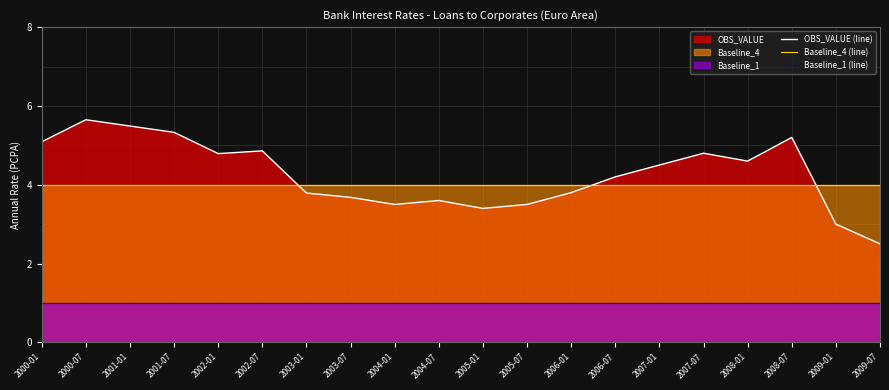

Rank the categories by Baseline_4 (line) value from highest to lowest.

2000-01, 2000-07, 2001-01, 2001-07, 2002-01, 2002-07, 2003-01, 2003-07, 2004-01, 2004-07, 2005-01, 2005-07, 2006-01, 2006-07, 2007-01, 2007-07, 2008-01, 2008-07, 2009-01, 2009-07